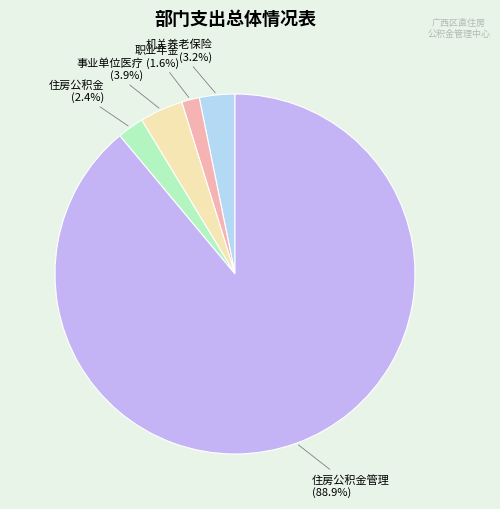

Is there any slice that represents more than half of the pie?

Yes